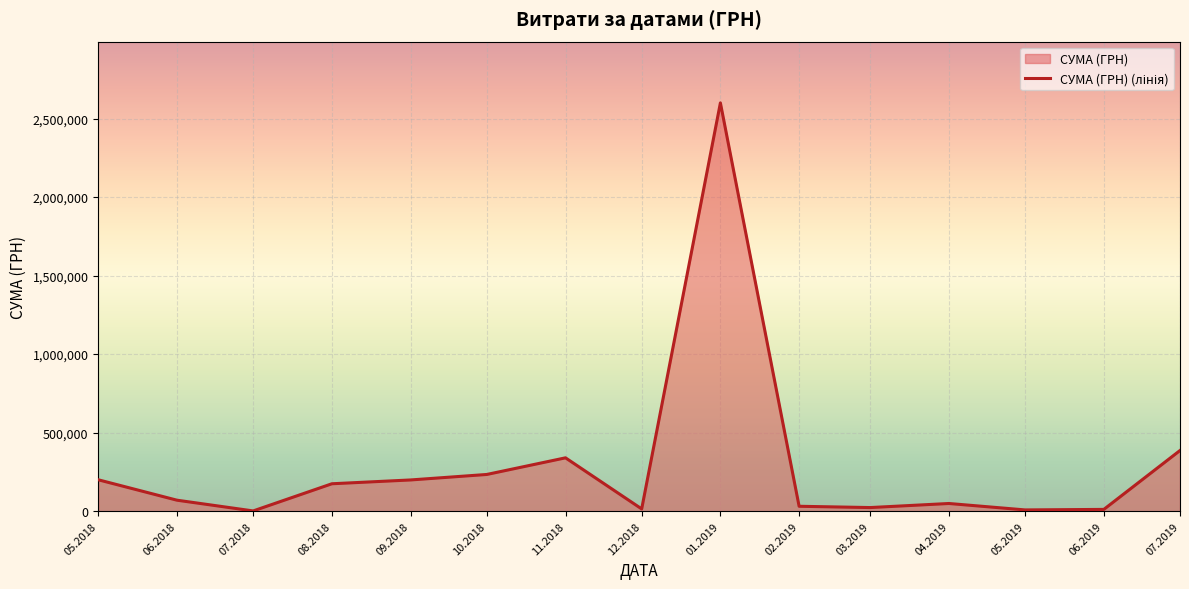

List the labels in order of value, smallest first.

07.2018, 05.2019, 06.2019, 12.2018, 03.2019, 02.2019, 04.2019, 06.2018, 08.2018, 09.2018, 05.2018, 10.2018, 11.2018, 07.2019, 01.2019